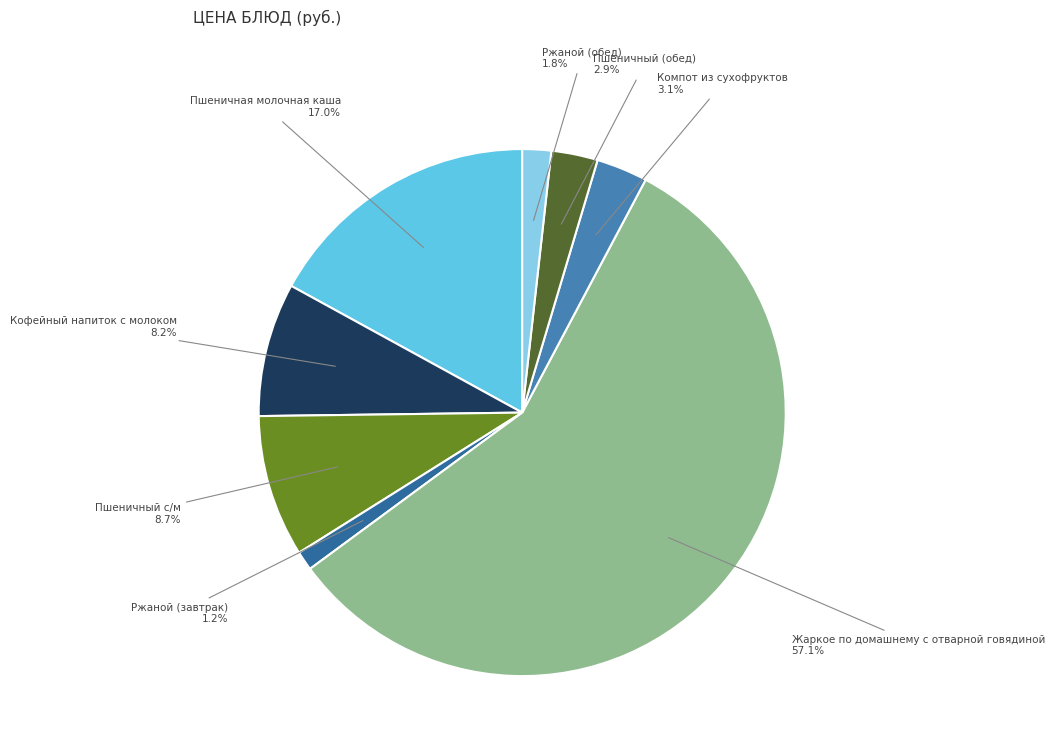

Which has a higher value, Пшеничная молочная каша or Пшеничный (обед)?

Пшеничная молочная каша